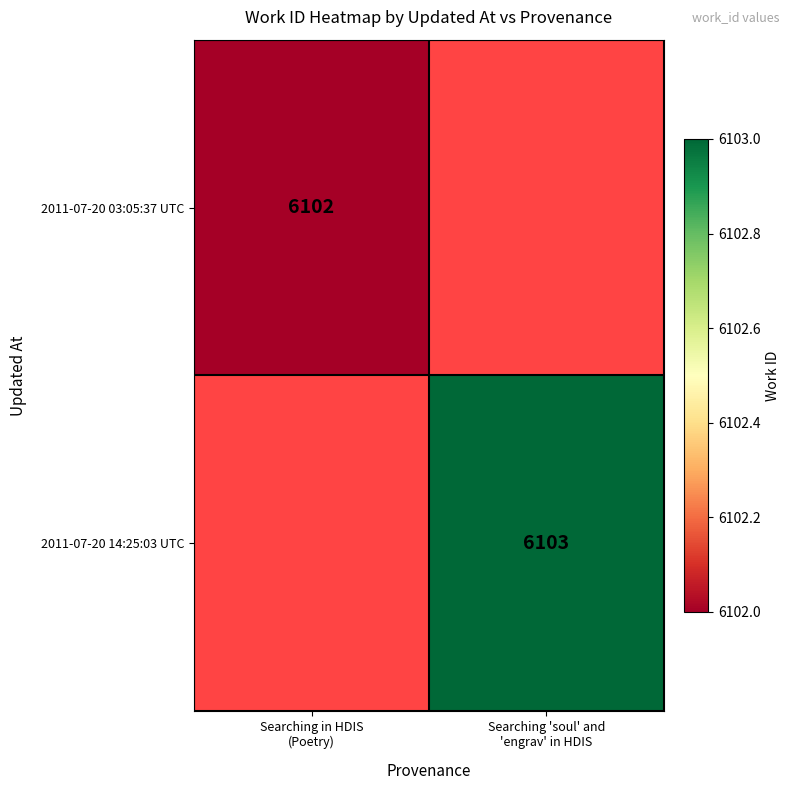

At Searching 'soul' and 'engrav' in HDIS, list the series in order from largest to smallest.

2011-07-20 03:05:37 UTC, 2011-07-20 14:25:03 UTC